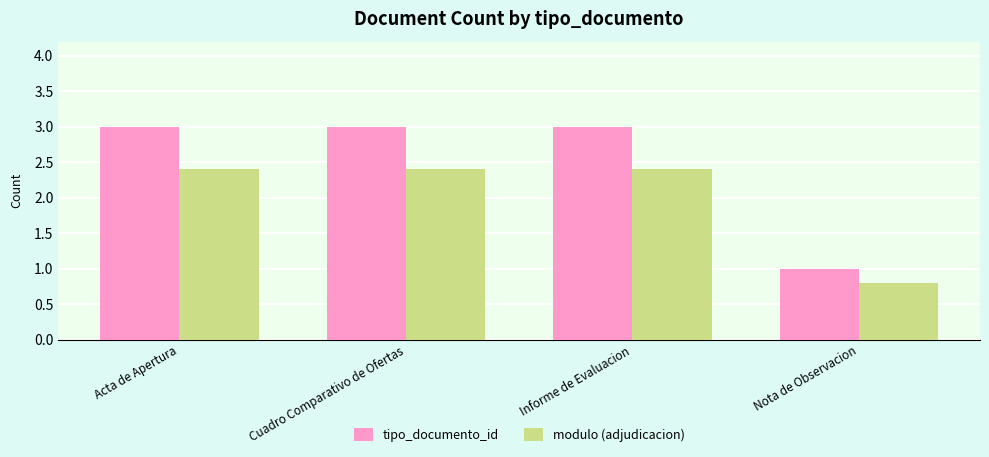

List the series in order of their overall mean, lowest first.

modulo (adjudicacion), tipo_documento_id